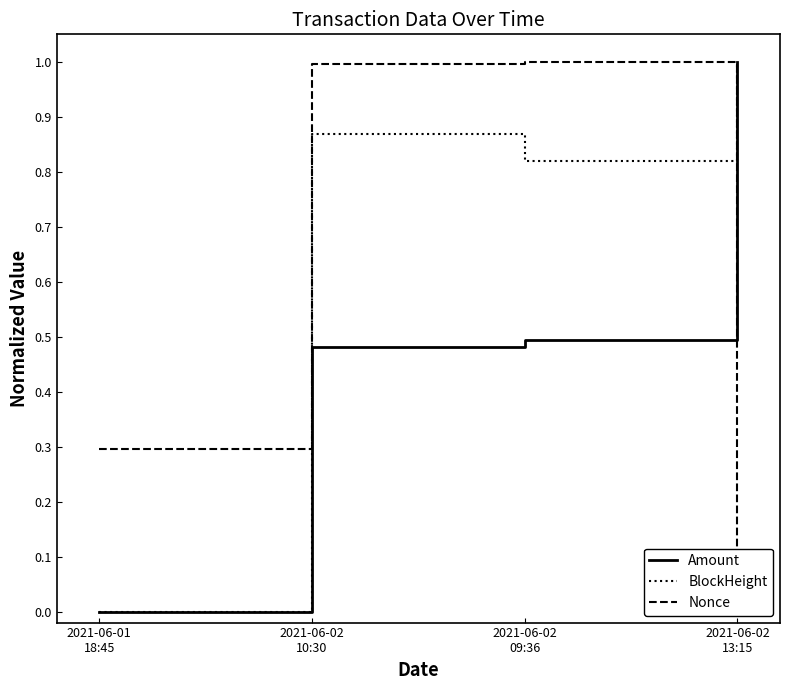

What is the difference between the BlockHeight values at 2021-06-02
13:15 and 2021-06-01
18:45?

1.0